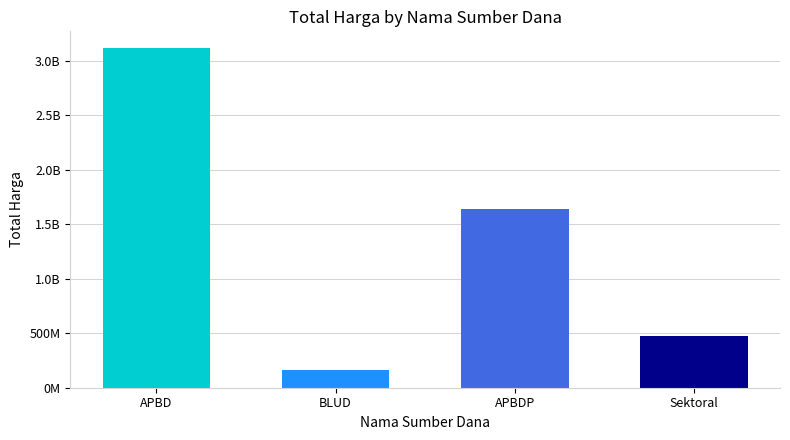

True or false: the data shows 2692675763 at APBDP.

False